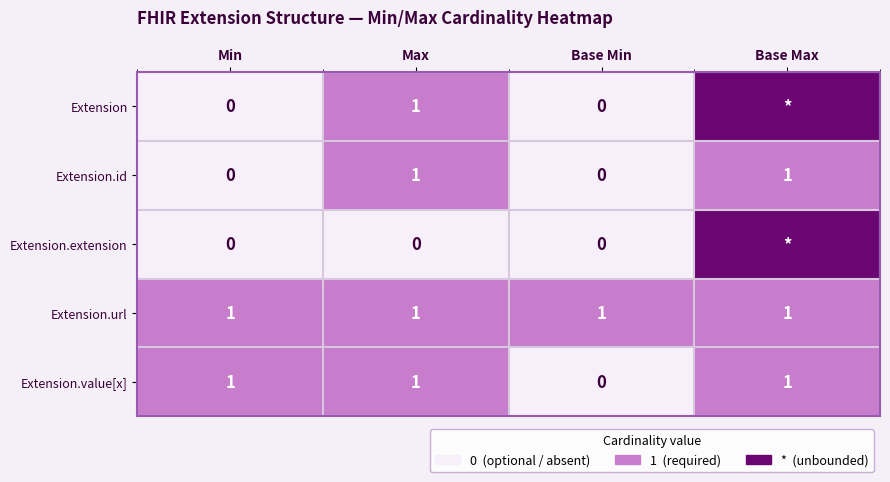

What value does the Extension.value[x] series have at Base Max?

1